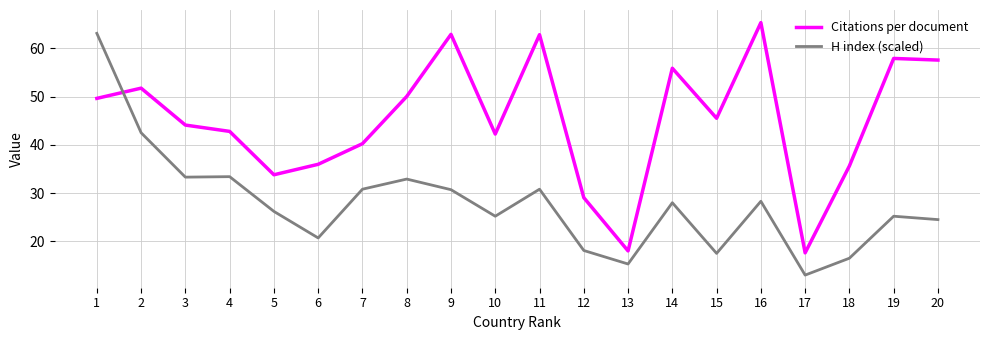

Rank the series by their average value, from highest to lowest.

Citations per document, H index (scaled)